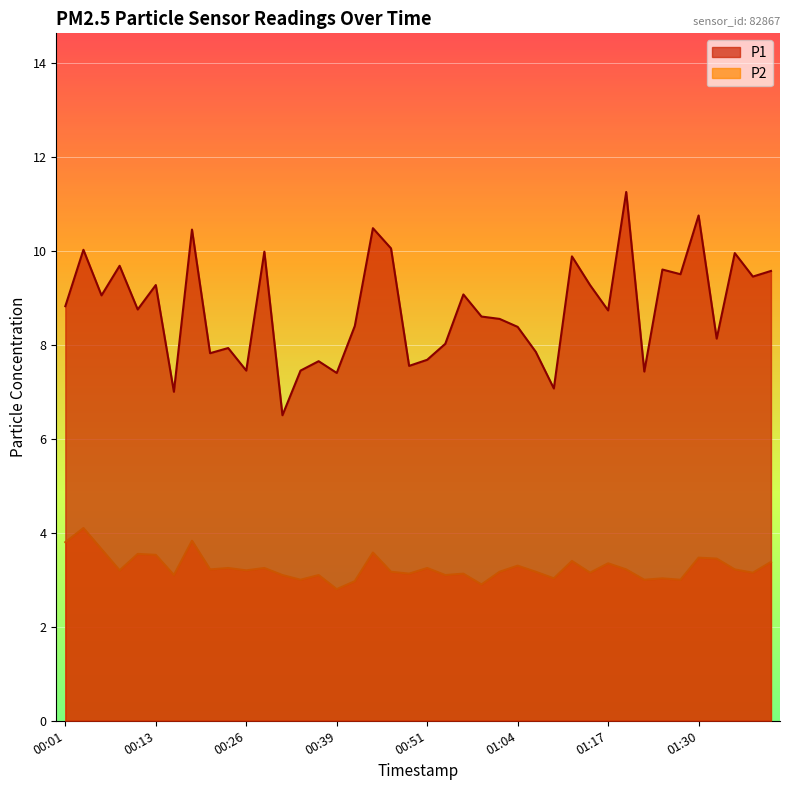

How many categories are shown in the chart?

40